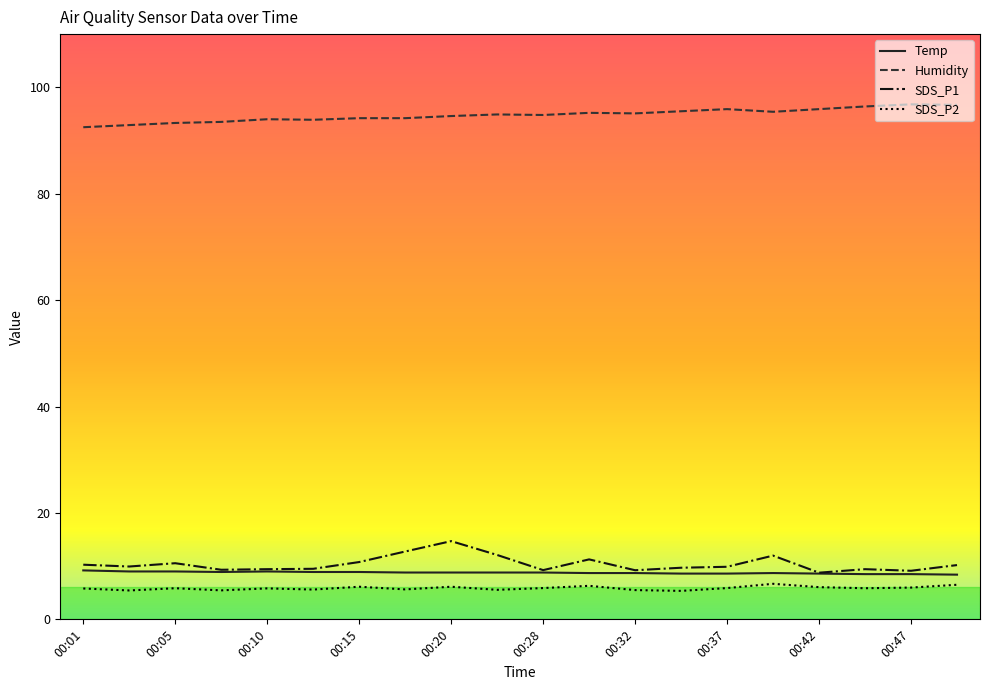

What is the highest value of the SDS_P1 series?

14.7